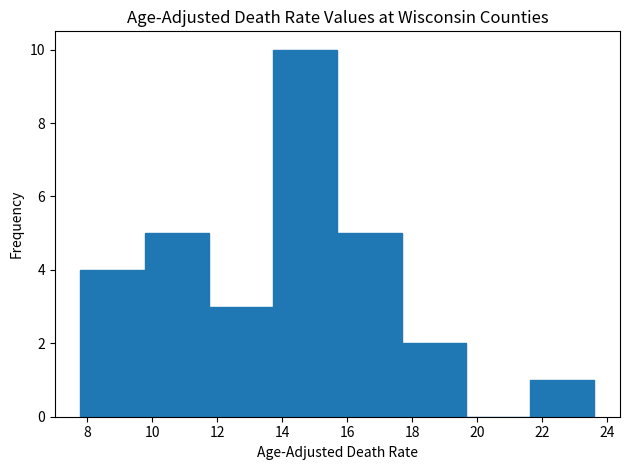

Reading left to right, transcribe this chart: for each bar, give the range it covers on the x-axis and its height. Neither the bar edges nor the heights are printed on the chart, so give them approximately, as read against the axes.

7.8 to 9.8: 4
9.8 to 11.8: 5
11.8 to 13.8: 3
13.8 to 15.8: 10
15.8 to 17.6: 5
17.6 to 19.6: 2
19.6 to 21.6: 0
21.6 to 23.6: 1